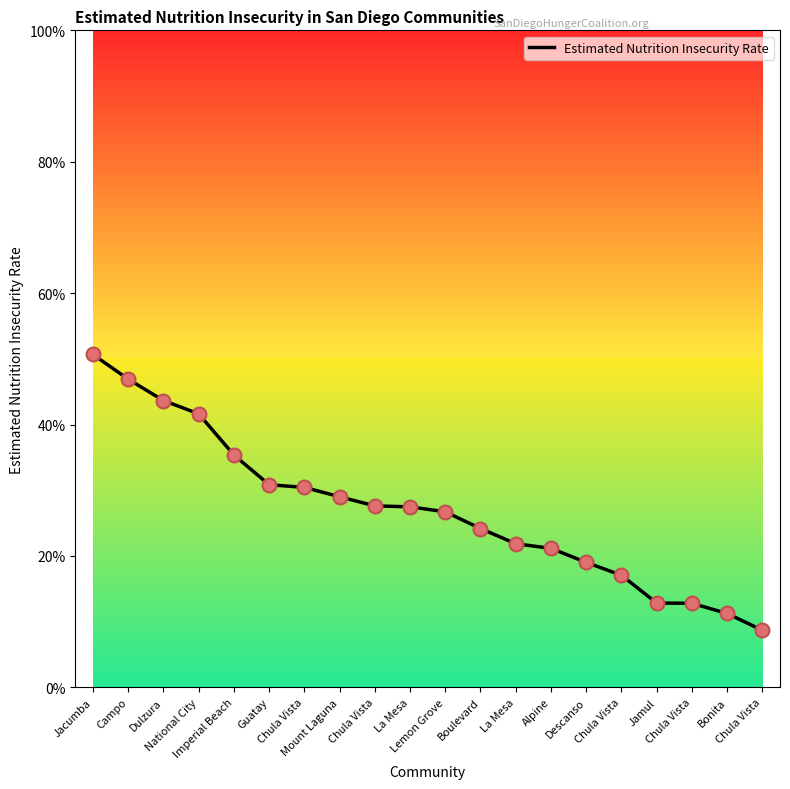

What is the change in value from Descanso to Bonita?

-0.1